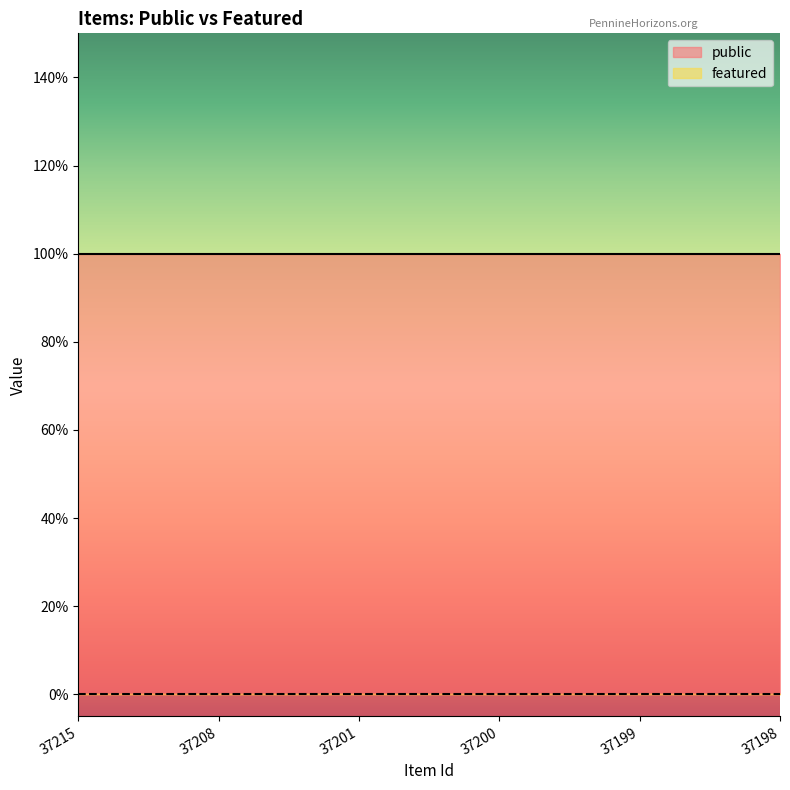

At how many categories does at least one series exceed 0?

6